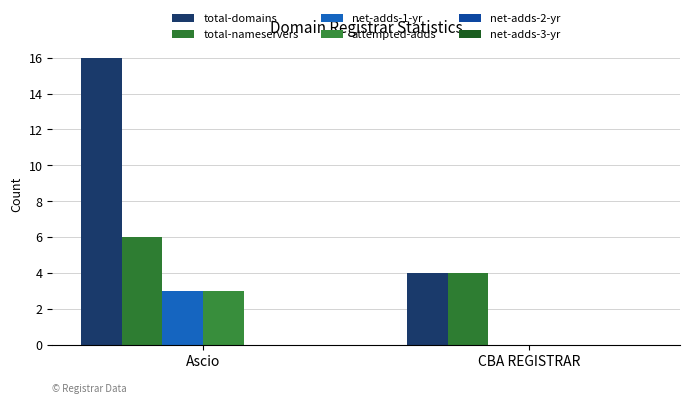

At which category is the sum across all series the highest?

Ascio